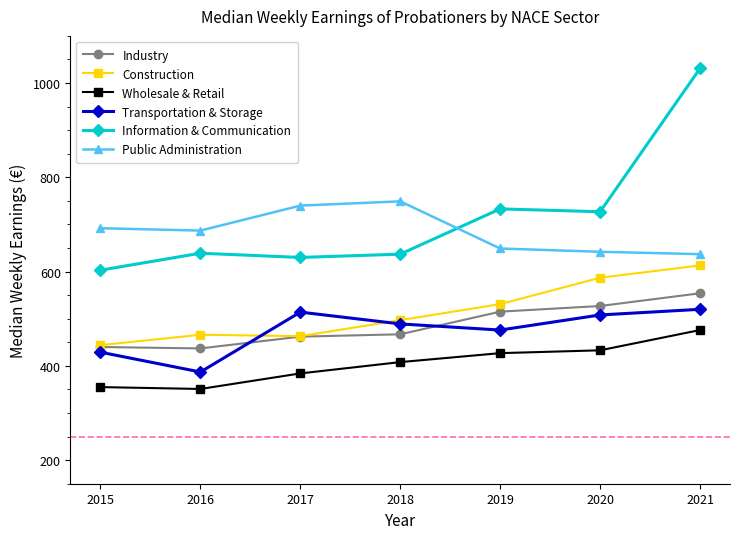

Where is Construction nearest to the value 528?

2019